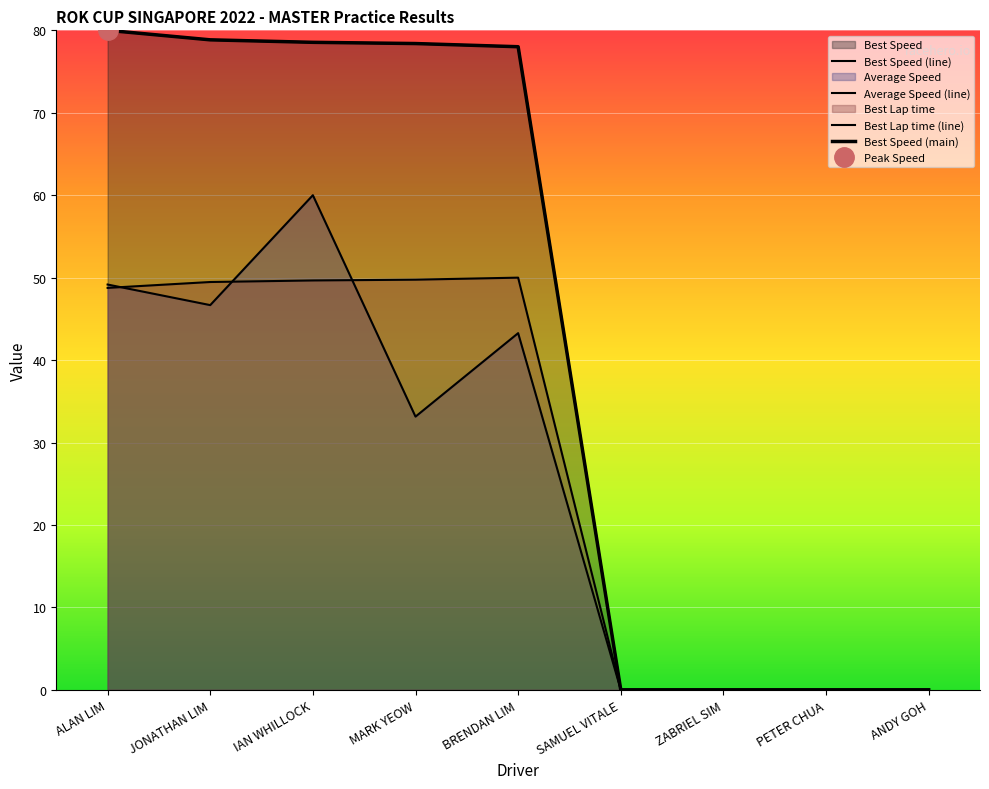

What is the total value across all series at BRENDAN LIM?

249.3